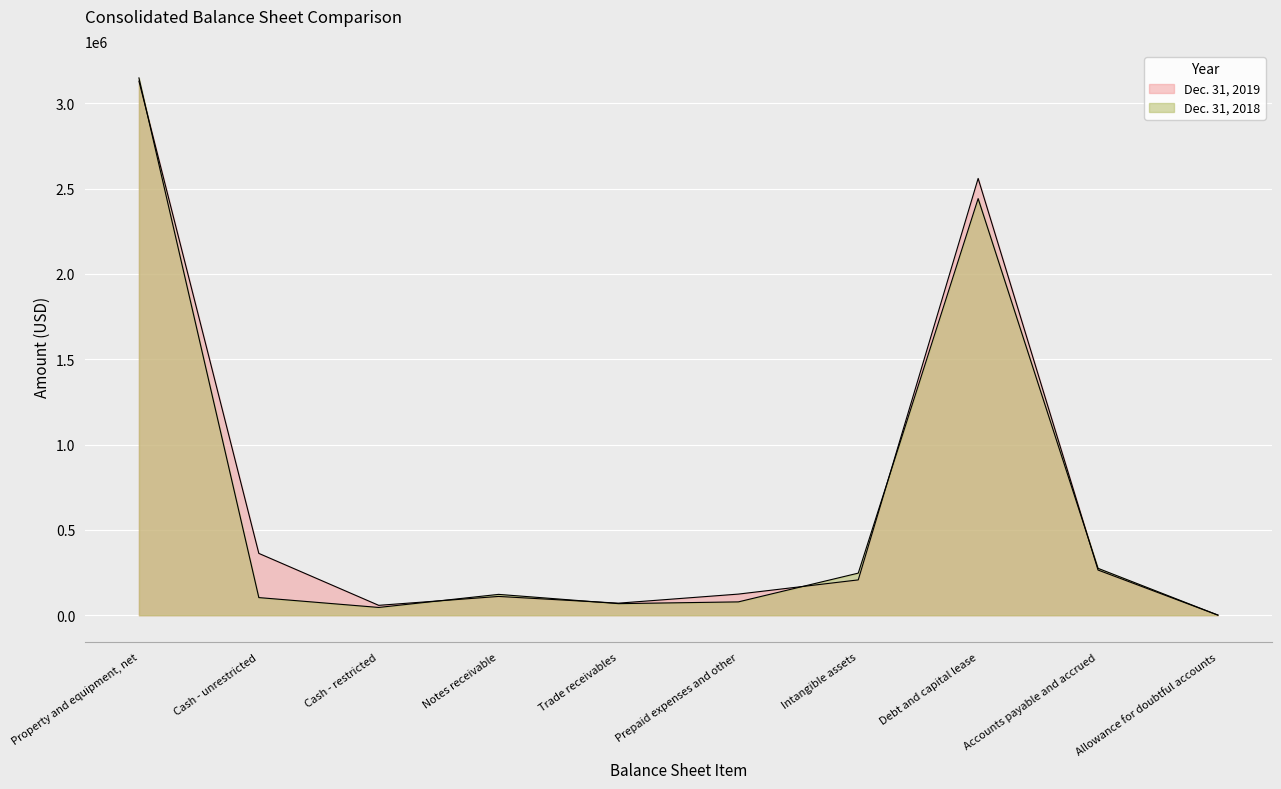

Rank the series at Cash - restricted from highest to lowest value.

Dec. 31, 2019, Dec. 31, 2018